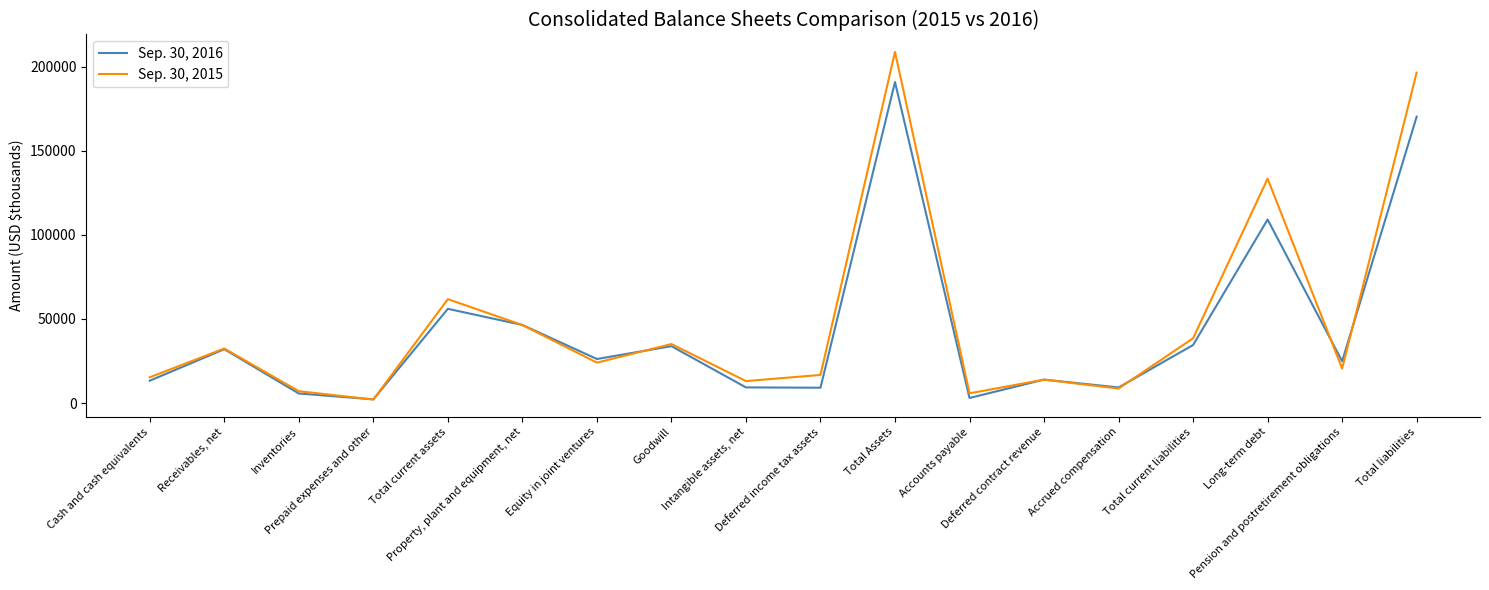

Which series has the widest spread of values?

Sep. 30, 2015